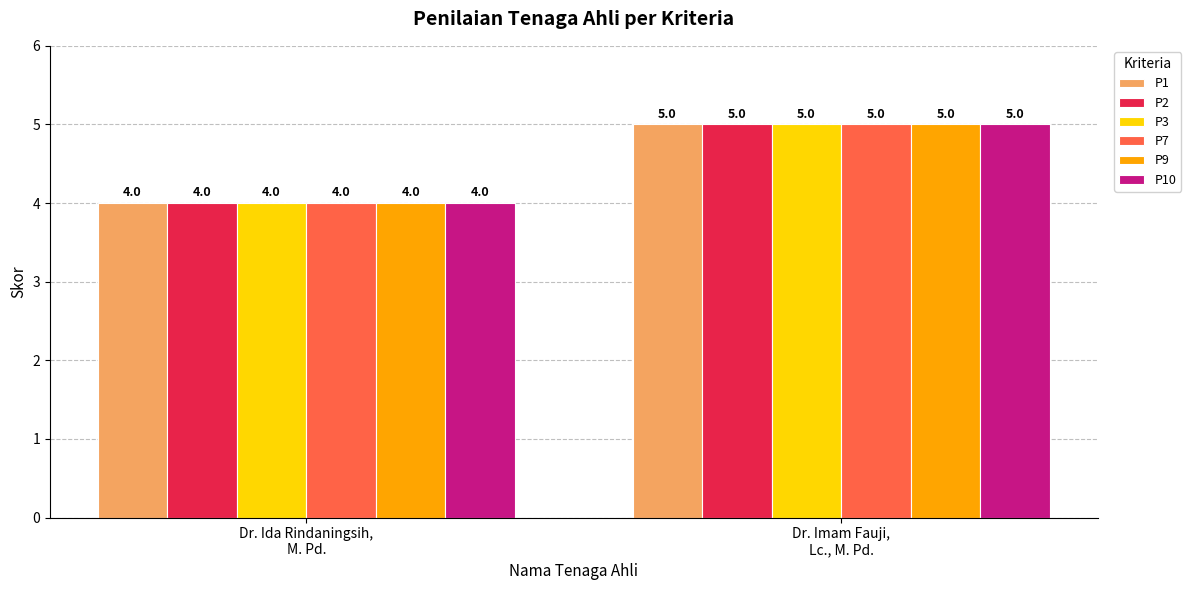

Is it true that P2 equals 5 at Dr. Imam Fauji,
Lc., M. Pd.?

True